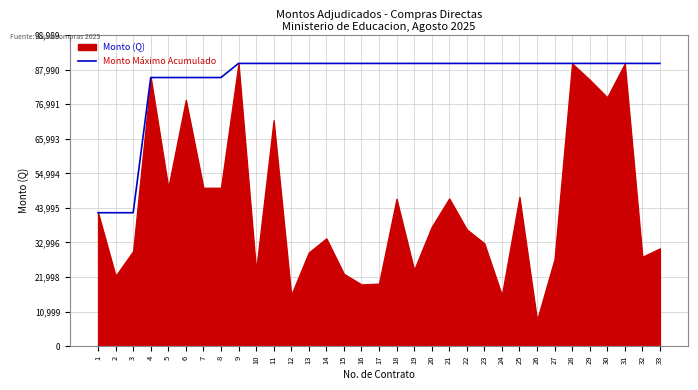

The value of Monto Máximo Acumulado at 32 is 89990. True or false?

True